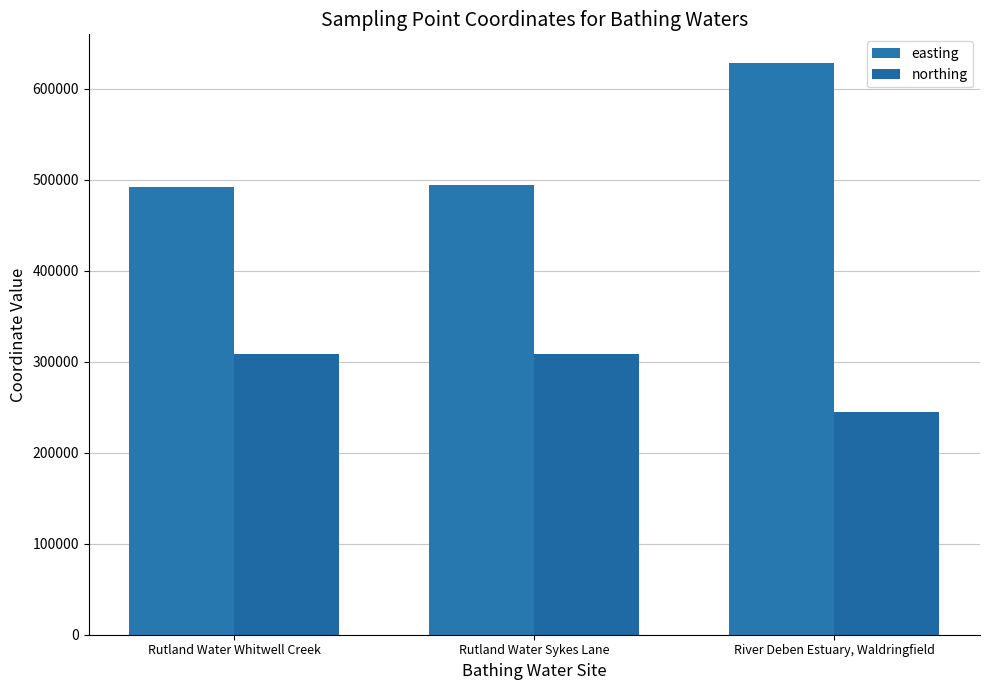

How many values in the easting series are below 493892?

1